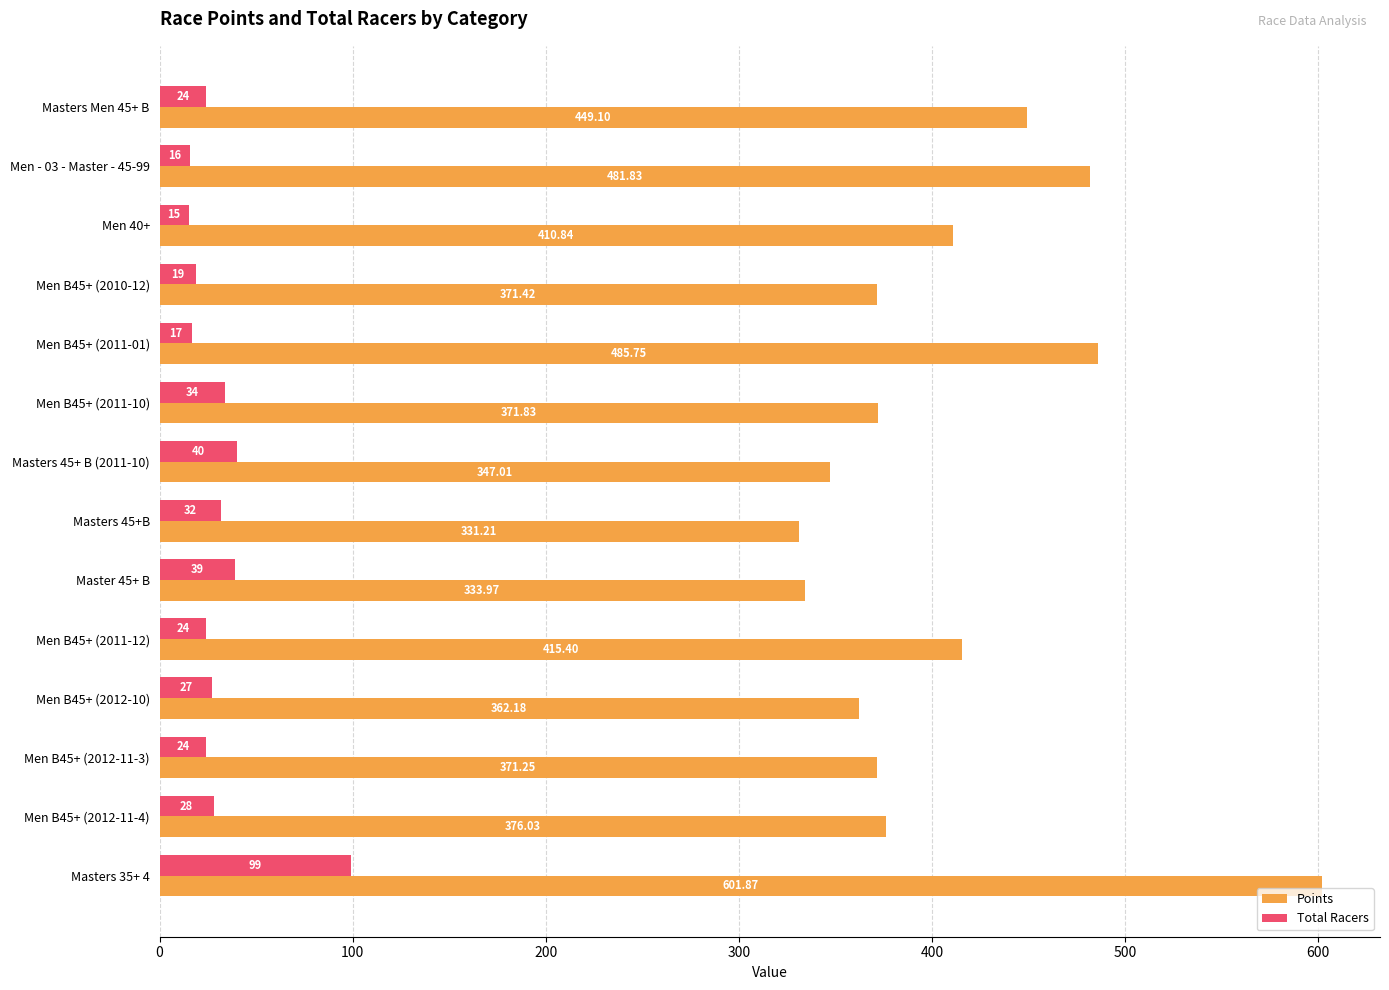

List the series in order of their peak value, lowest first.

Total Racers, Points